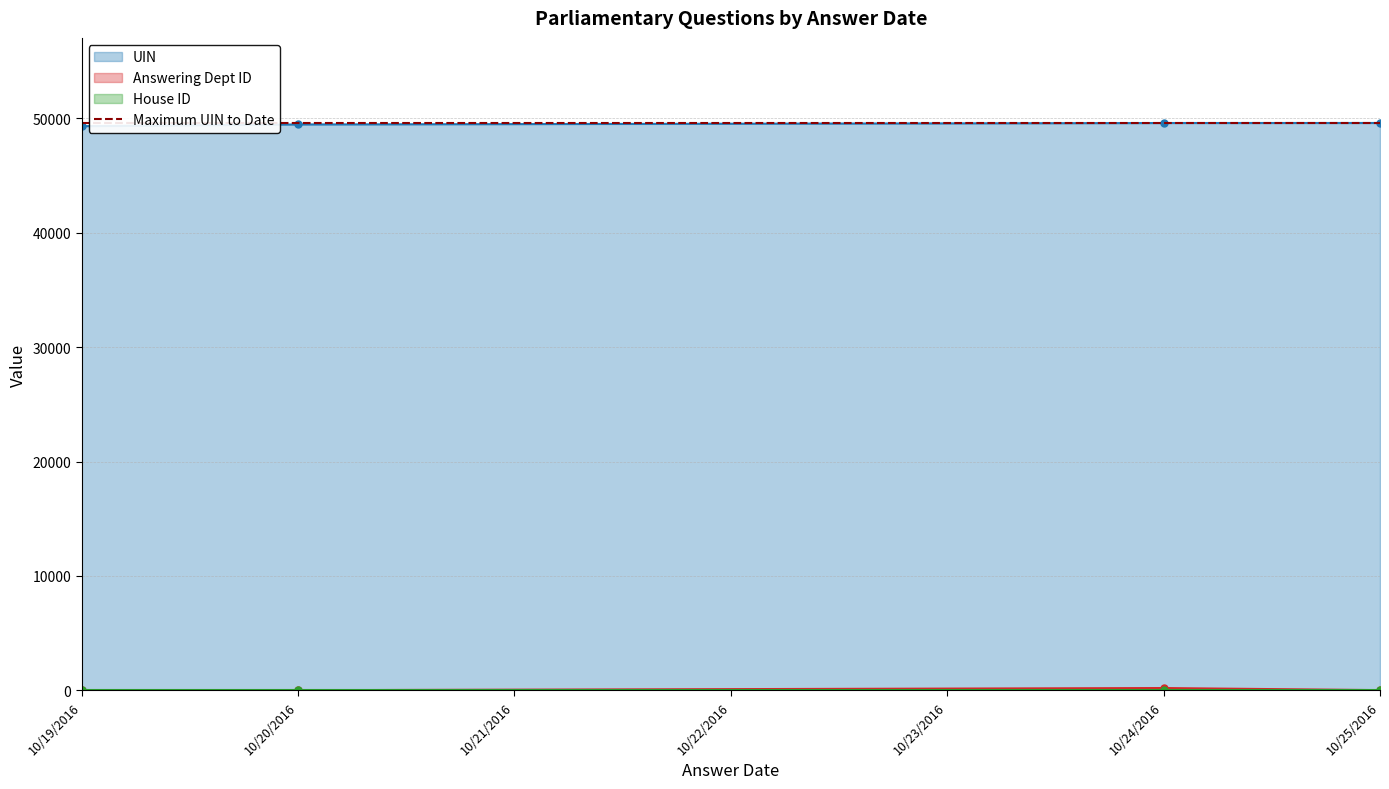

What is the lowest value of the UIN series?

49327